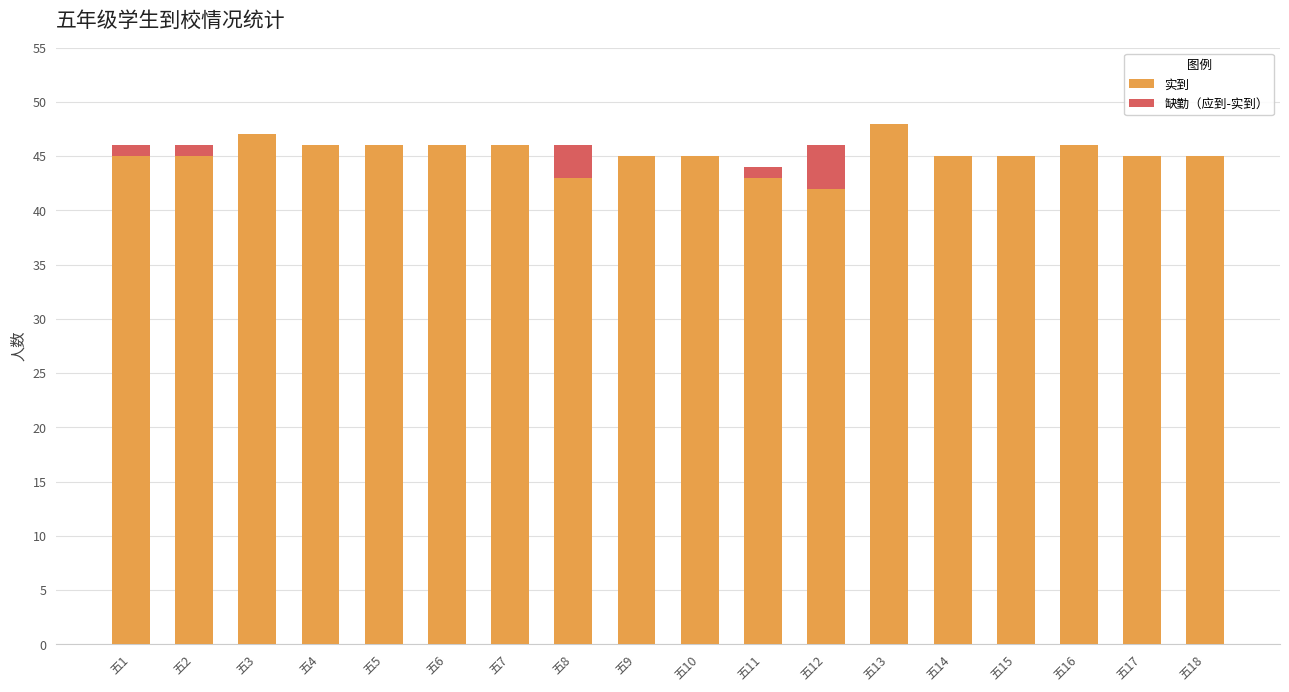

The value of 实到 at 五13 is 48. True or false?

True